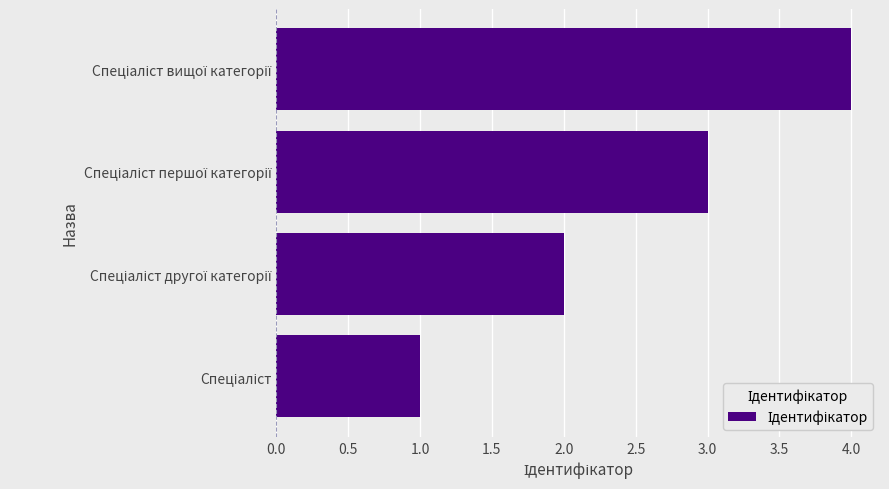

What is the sum of all values?

10